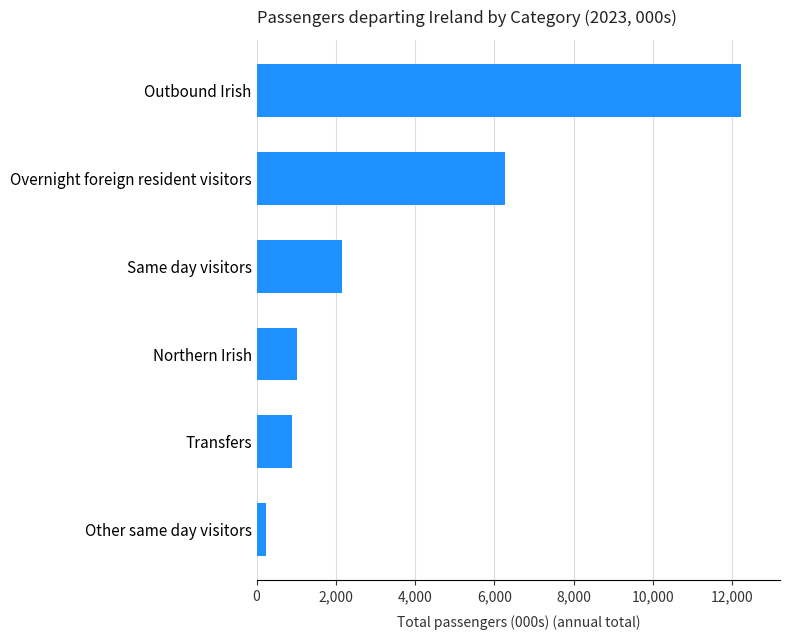

The chart shows a value of 10499.0 at Overnight foreign resident visitors. True or false?

False